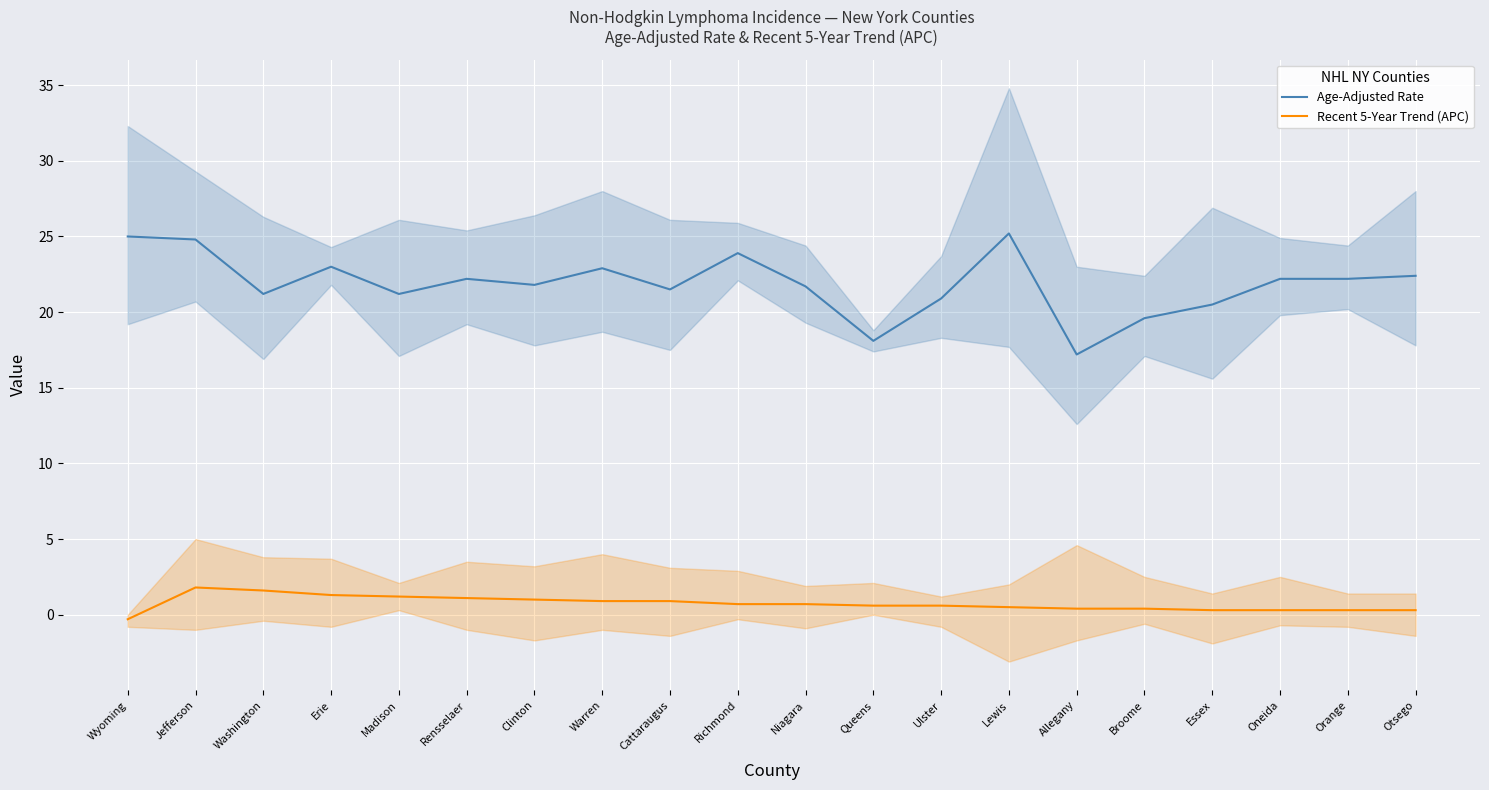

Reading left to right, list all the values displayed in this chart.

Age-Adjusted Rate: Wyoming=25.0	Jefferson=24.8	Washington=21.2	Erie=23.0	Madison=21.2	Rensselaer=22.2	Clinton=21.8	Warren=22.9	Cattaraugus=21.5	Richmond=23.9	Niagara=21.7	Queens=18.1	Ulster=20.9	Lewis=25.2	Allegany=17.2	Broome=19.6	Essex=20.5	Oneida=22.2	Orange=22.2	Otsego=22.4
Recent 5-Year Trend (APC): Wyoming=-0.3	Jefferson=1.8	Washington=1.6	Erie=1.3	Madison=1.2	Rensselaer=1.1	Clinton=1.0	Warren=0.9	Cattaraugus=0.9	Richmond=0.7	Niagara=0.7	Queens=0.6	Ulster=0.6	Lewis=0.5	Allegany=0.4	Broome=0.4	Essex=0.3	Oneida=0.3	Orange=0.3	Otsego=0.3